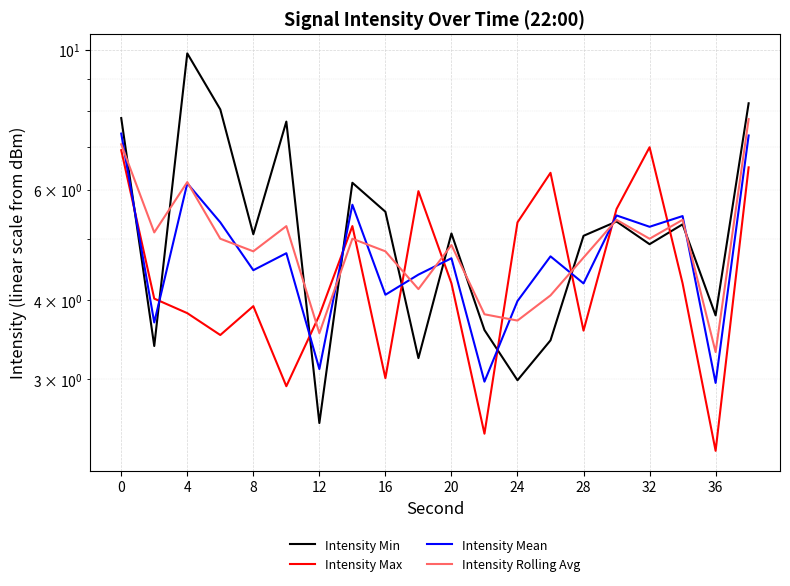

How many values in the Intensity Mean series are below 4?

5